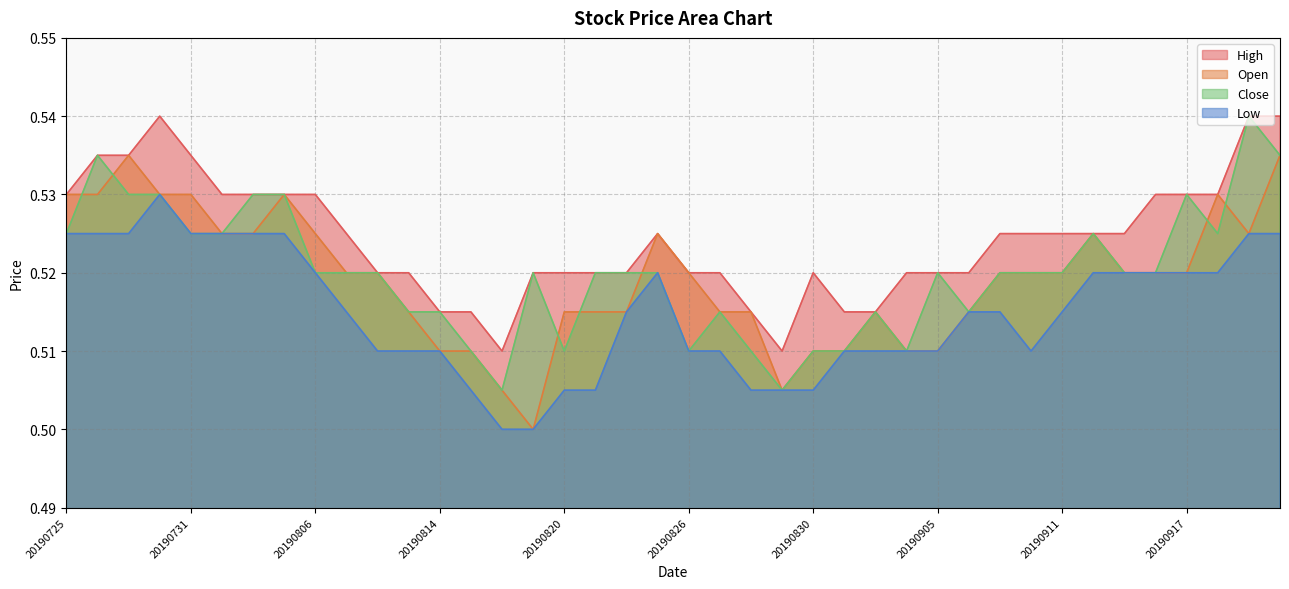

The Open series shows 0.8 at 20190913. True or false?

False